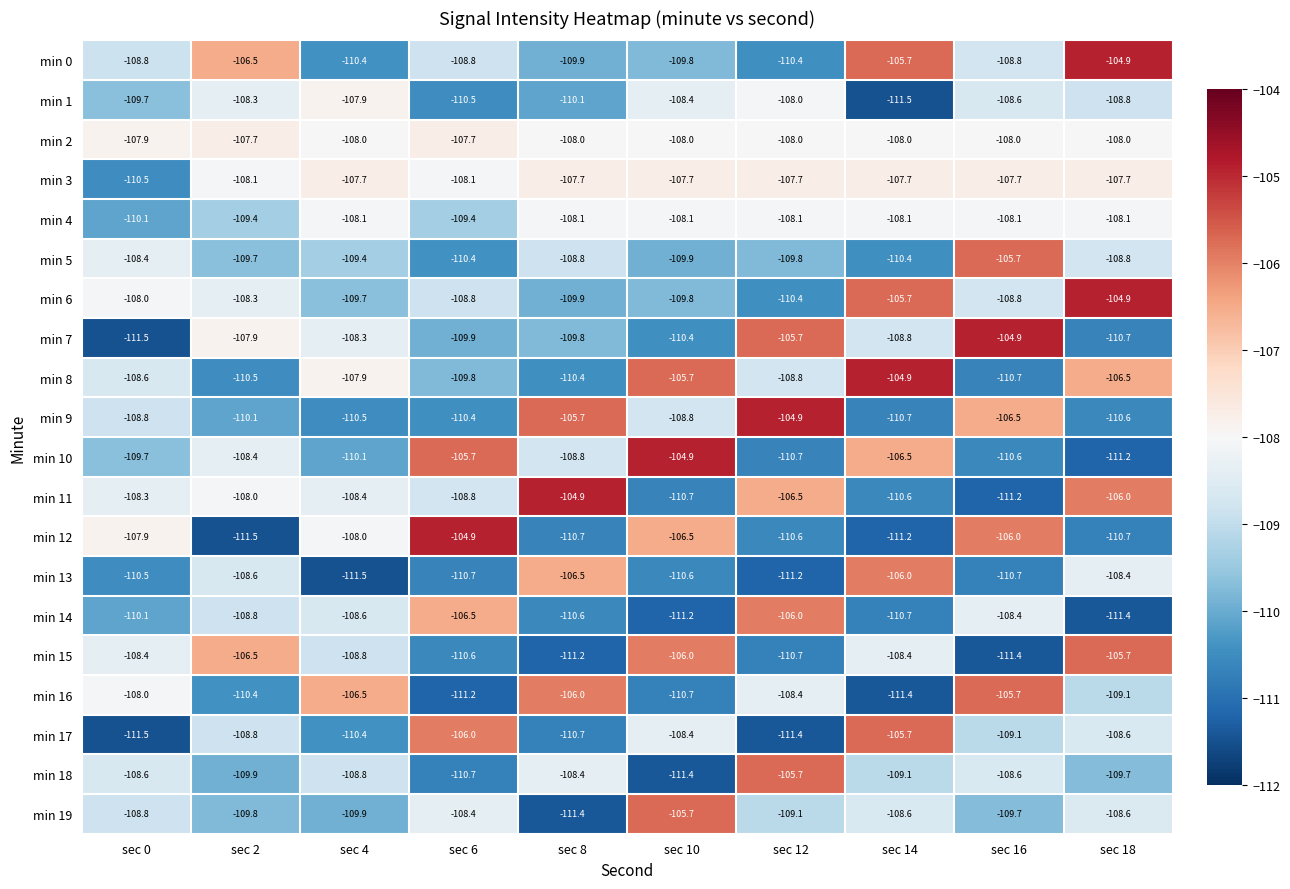

The min 9 series shows -106.5 at sec 16. True or false?

True